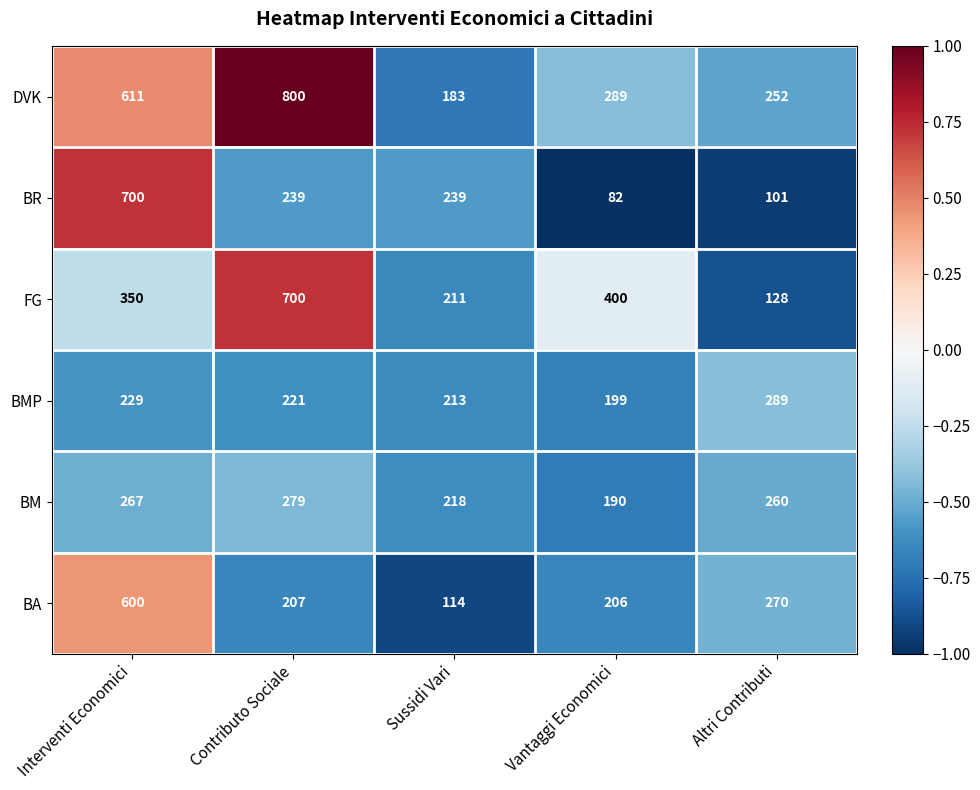

Which series changed the most between Interventi Economici and Sussidi Vari?

BA